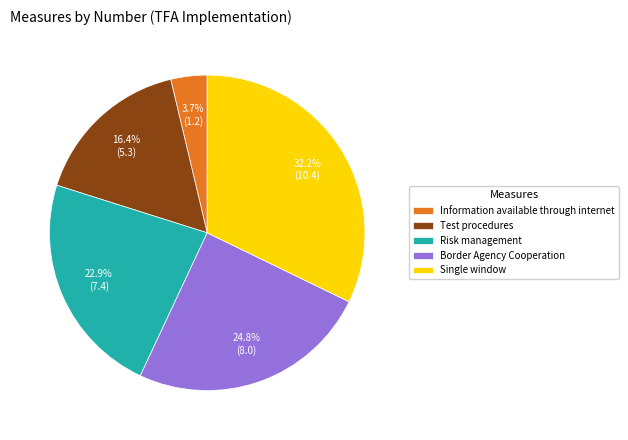

Rank the categories by value from lowest to highest.

Information available through internet, Test procedures, Risk management, Border Agency Cooperation, Single window